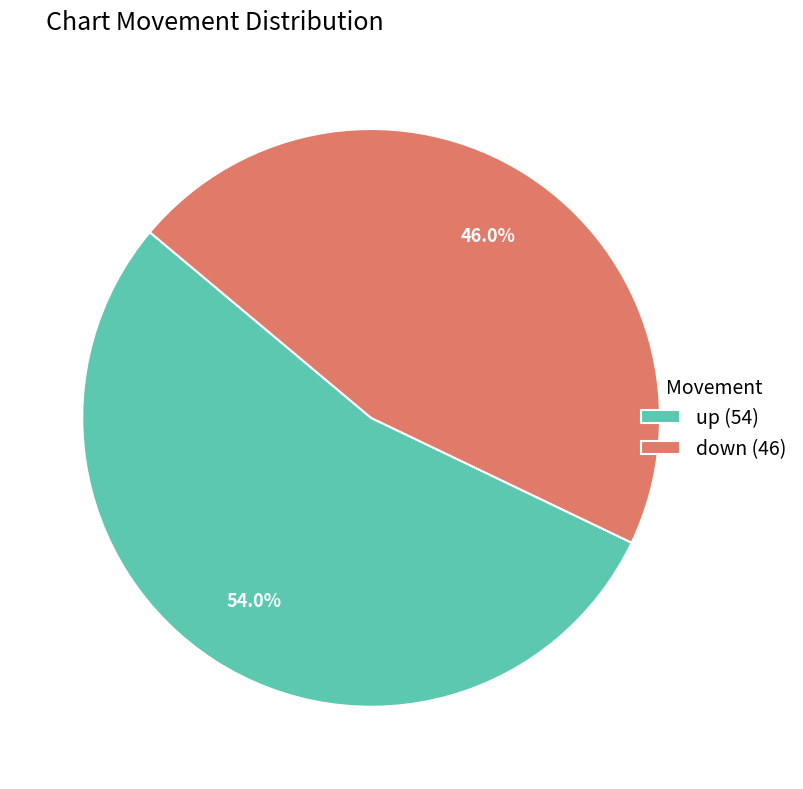

What percentage is NOT represented by down?

54.0%